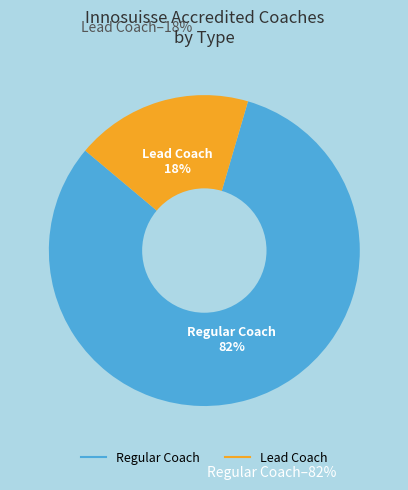

Does Lead Coach account for over 50% of the chart?

No